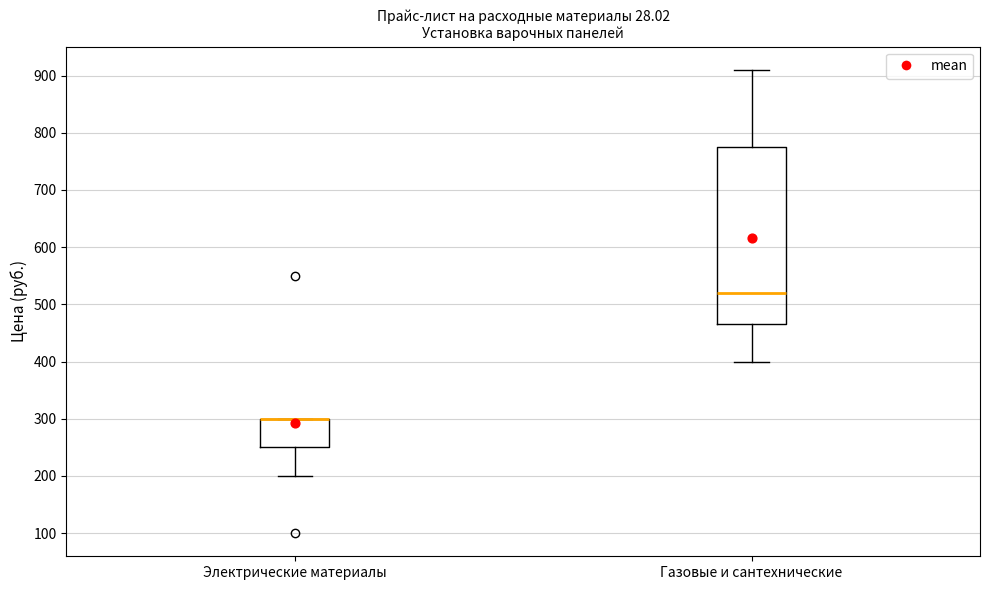

Comparing the boxes themselves (not the whiskers), which one is the tallest?

Газовые и сантехнические